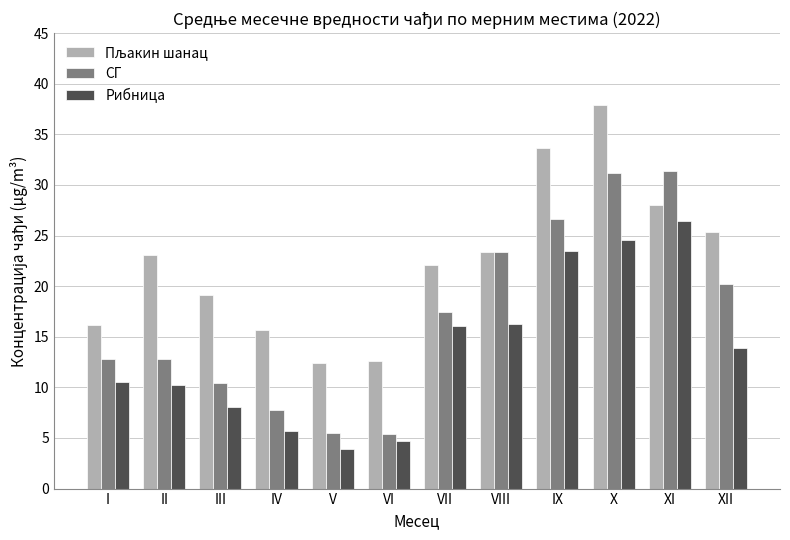

What is the greatest value displayed?

37.9